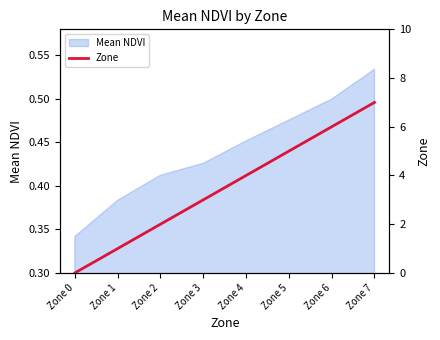

The chart shows a value of 5 at Zone 5. True or false?

True